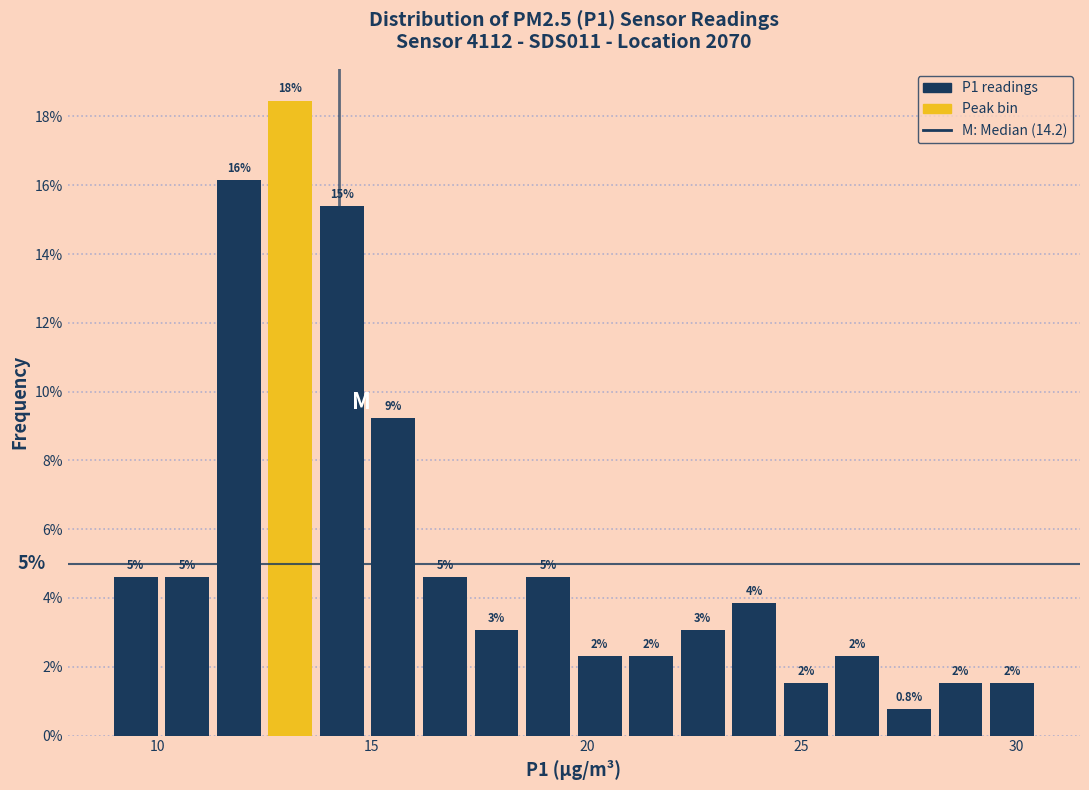

Read against the x-axis, roughly where is the centre of the tallest bar?

13.0